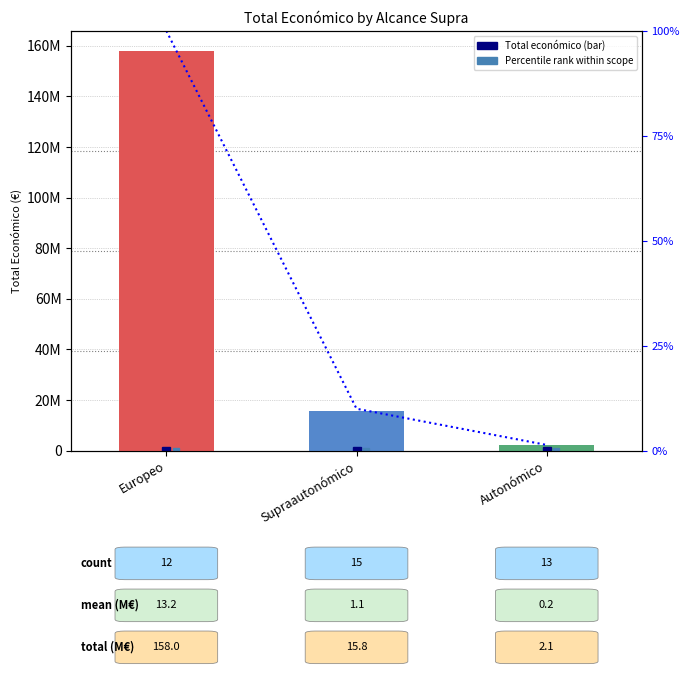

Rank the categories by value from highest to lowest.

Europeo, Supraautonómico, Autonómico